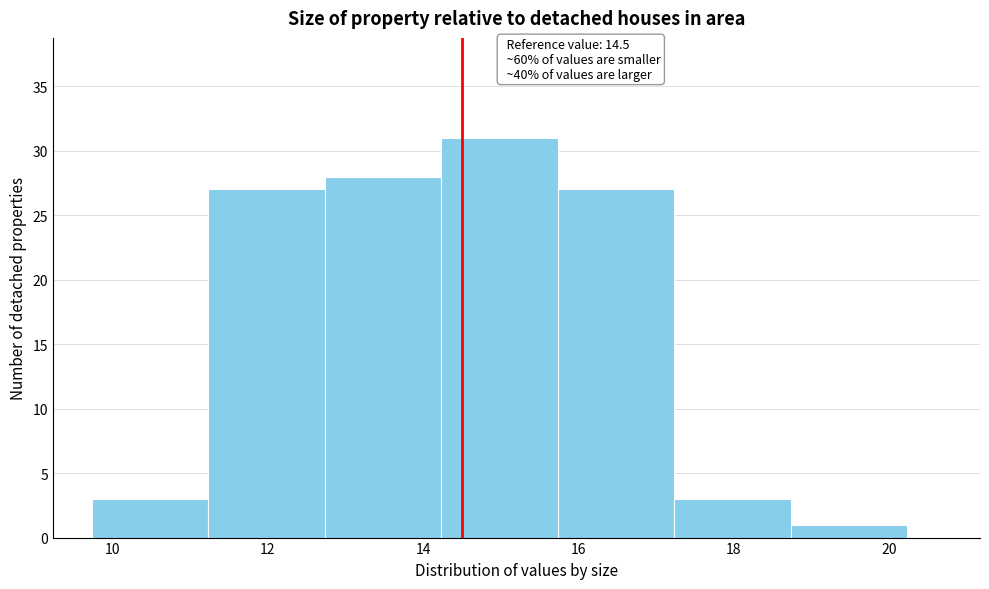

Which range on the x-axis has the tallest bar?

14.2 to 15.8